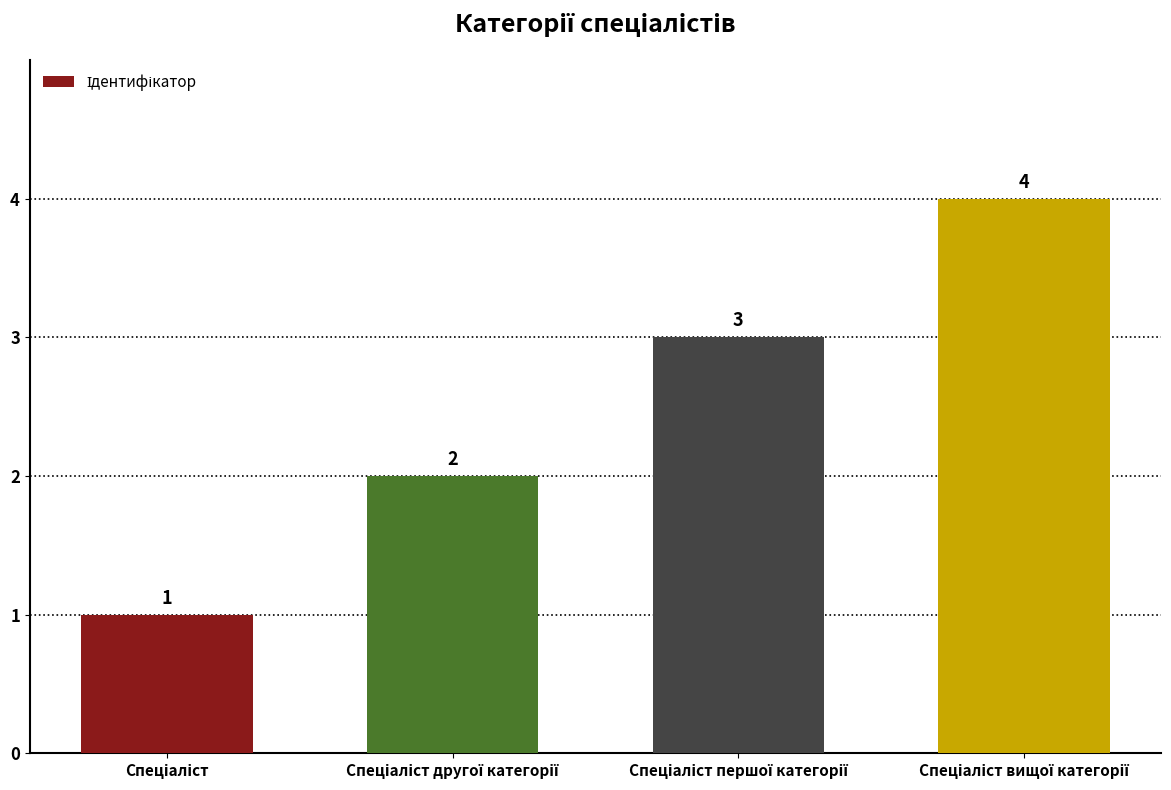

Count the values in the range 2 to 4.

3